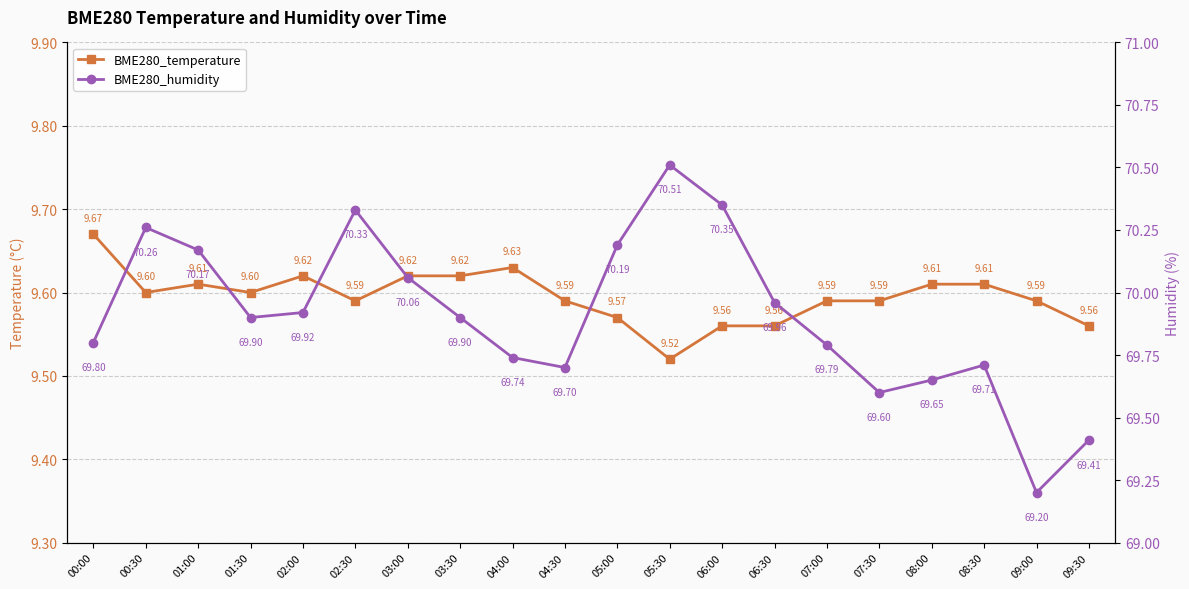

Reading right to left, extract all data points from this chart.

BME280_temperature: 9.6	9.6	9.6	9.6	9.6	9.6	9.6	9.6	9.5	9.6	9.6	9.6	9.6	9.6	9.6	9.6	9.6	9.6	9.6	9.7
BME280_humidity: 69.4	69.2	69.7	69.7	69.6	69.8	70.0	70.3	70.5	70.2	69.7	69.7	69.9	70.1	70.3	69.9	69.9	70.2	70.3	69.8